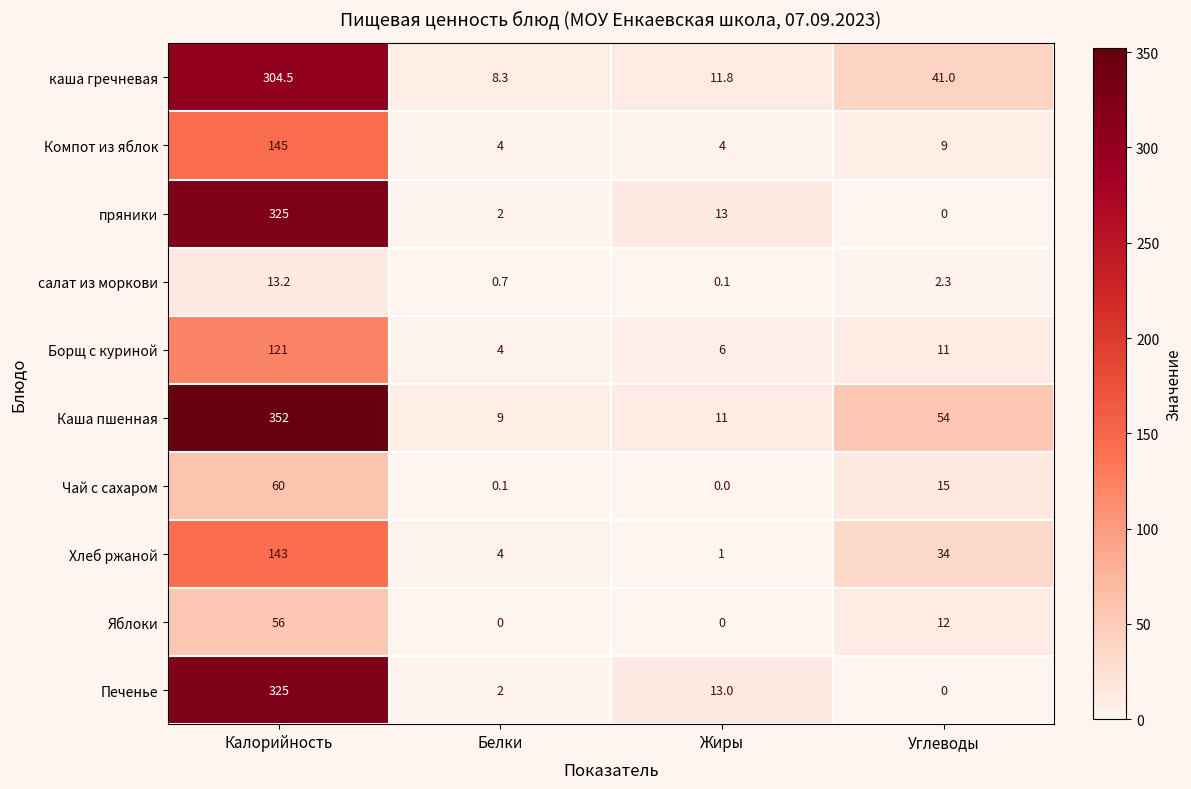

What is the total value across all series at Жиры?

59.9